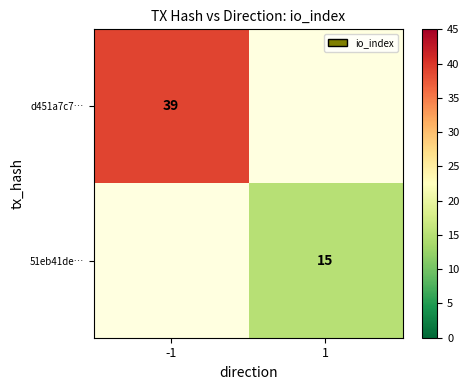

Is it true that d451a7c7… equals 39.0 at -1?

True